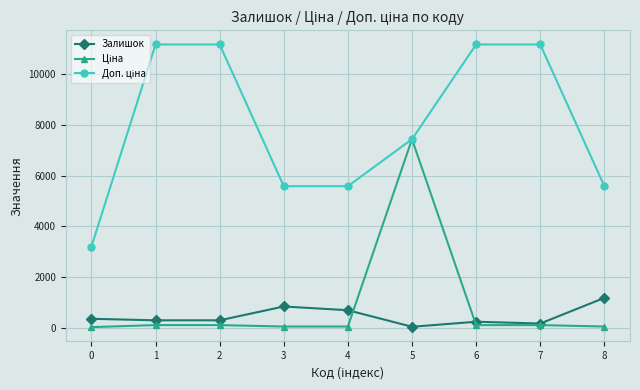

Is it true that Залишок equals 360.0 at 0?

True